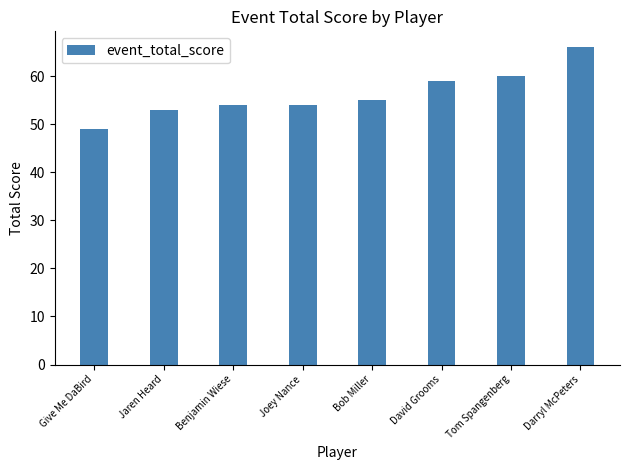

At which category does the chart reach its minimum across all series?

Give Me DaBird